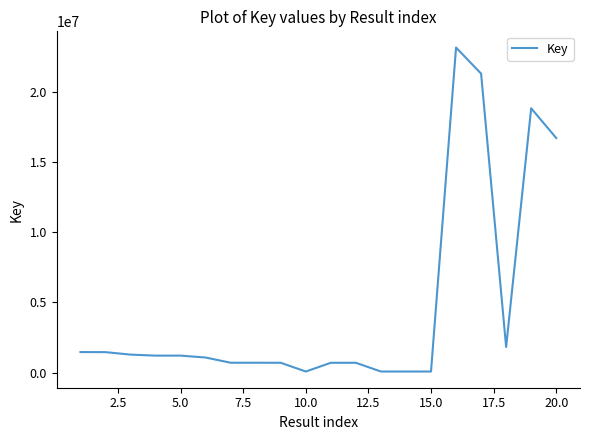

What is the maximum value shown in the chart?

23170767